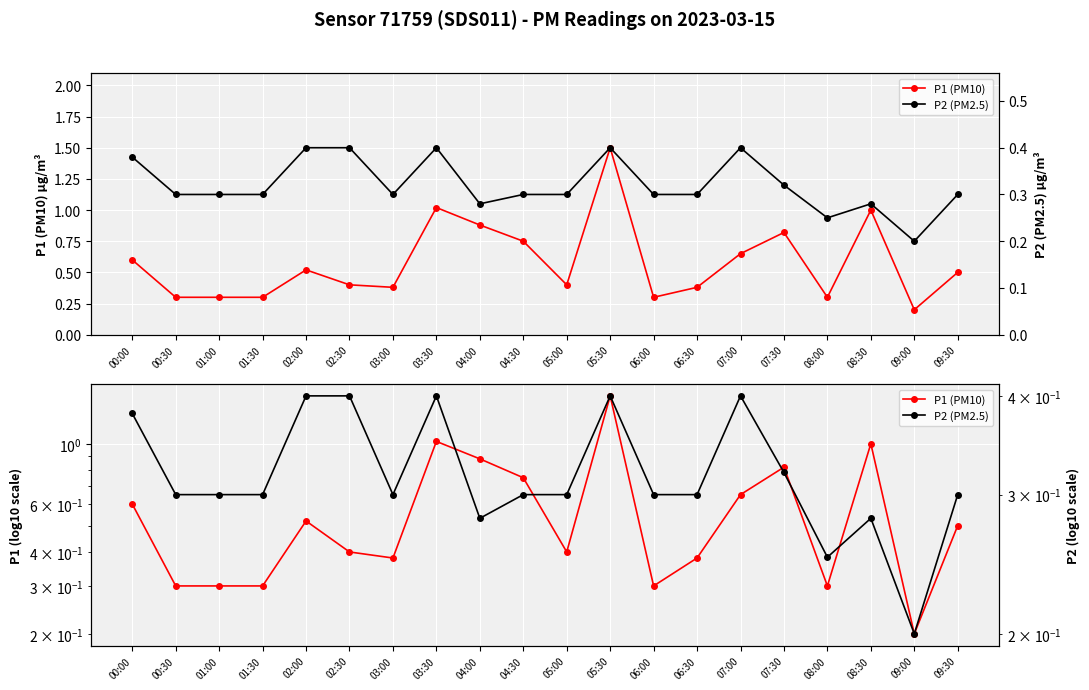

Reading right to left, transcribe all the data shown in this chart.

P1 (PM10): 0.5	0.2	1.0	0.3	0.8	0.7	0.4	0.3	1.5	0.4	0.8	0.9	1.0	0.4	0.4	0.5	0.3	0.3	0.3	0.6
P2 (PM2.5): 0.3	0.2	0.3	0.2	0.3	0.4	0.3	0.3	0.4	0.3	0.3	0.3	0.4	0.3	0.4	0.4	0.3	0.3	0.3	0.4